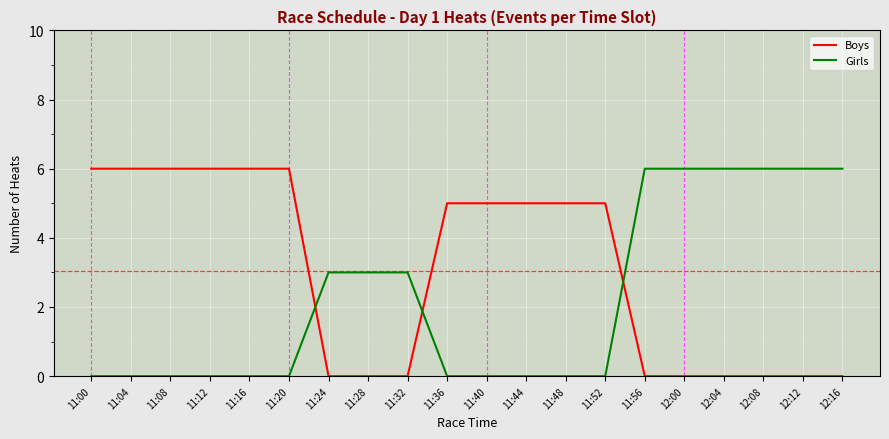

What position from the left is 12:16?

20